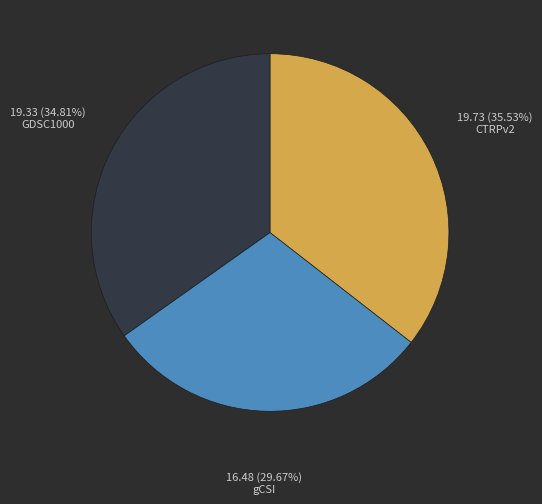

Is there a majority slice in this chart?

No